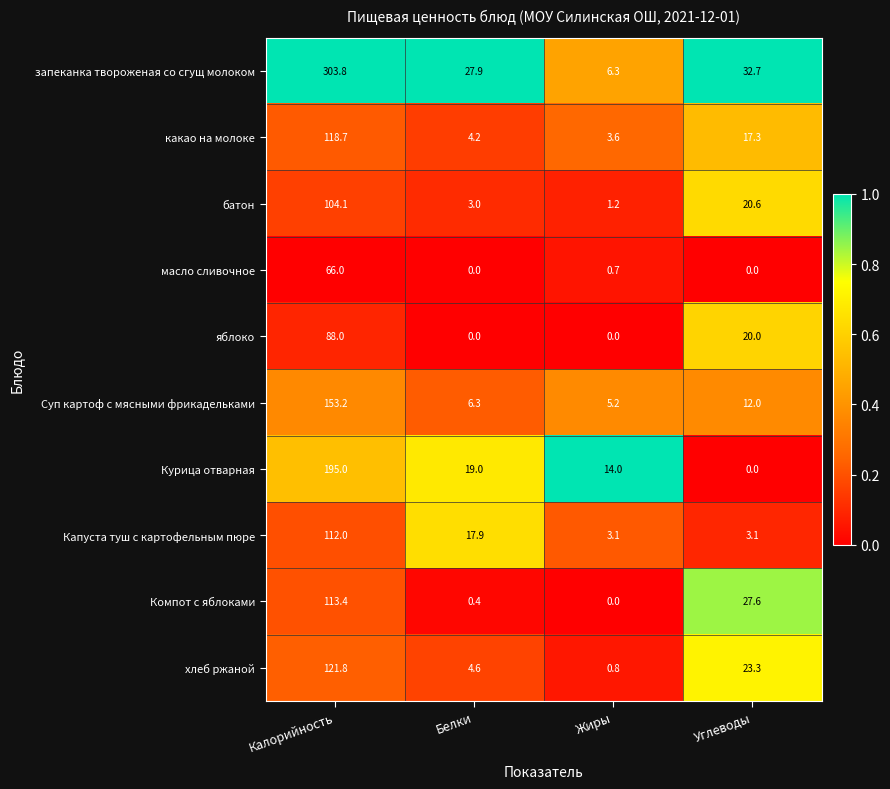

Which series changed the most between Калорийность and Белки?

запеканка твороженая со сгущ молоком